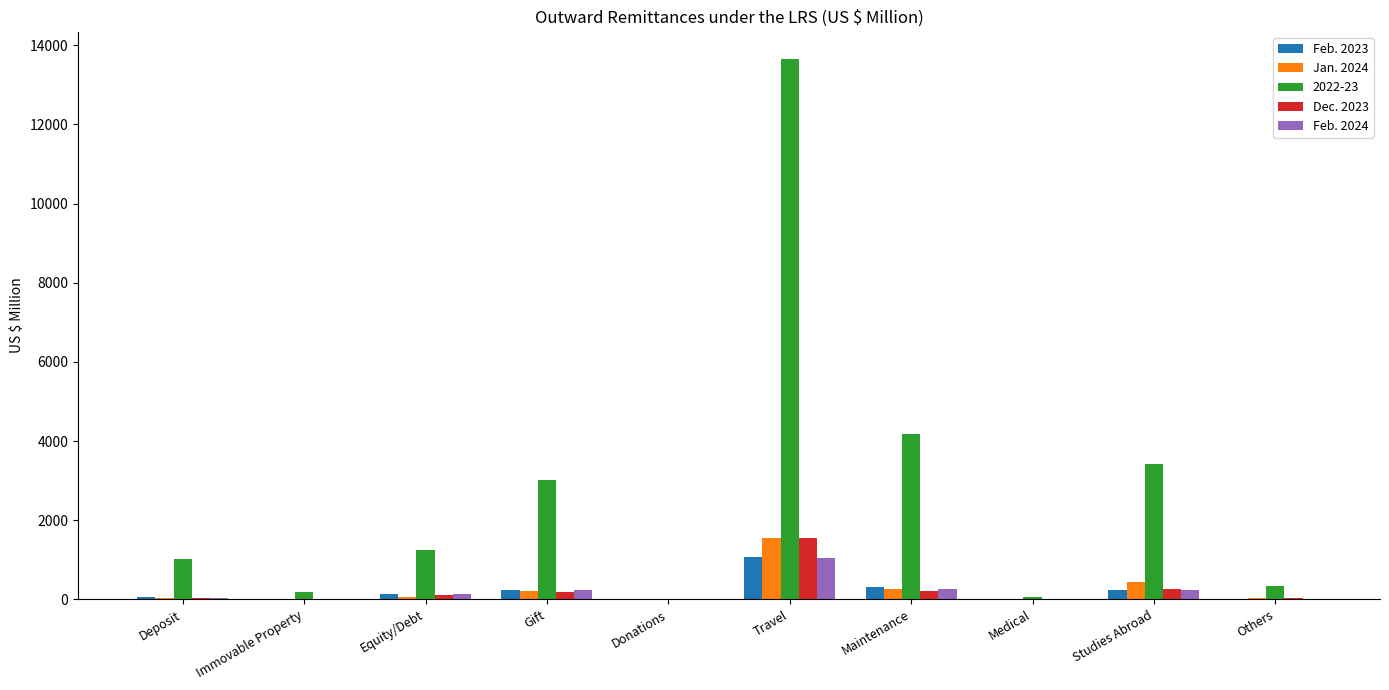

What is the spread (max minus min) of values at Immovable Property?

176.6